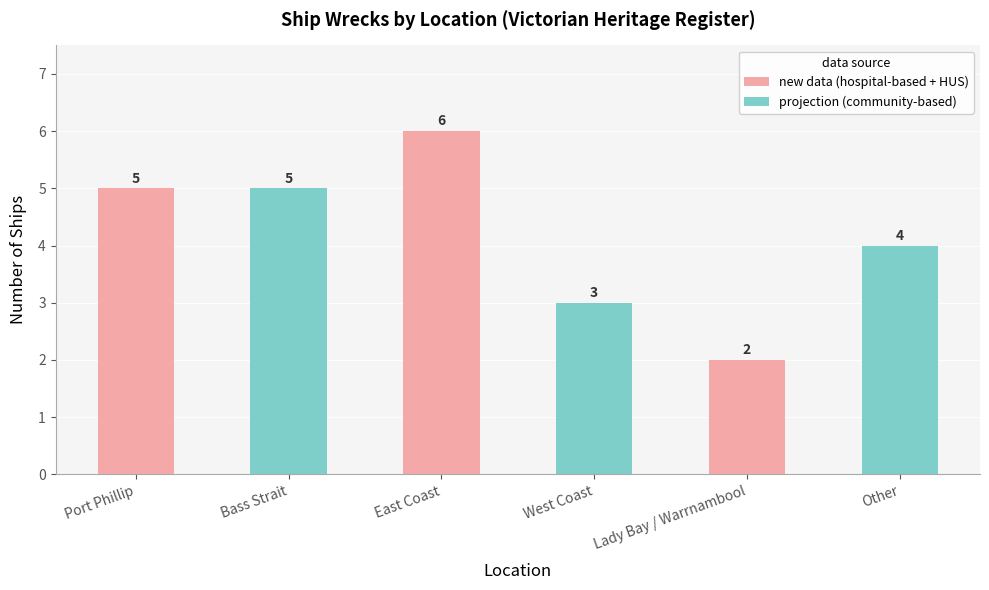

Count the values in the range 3 to 5.

4